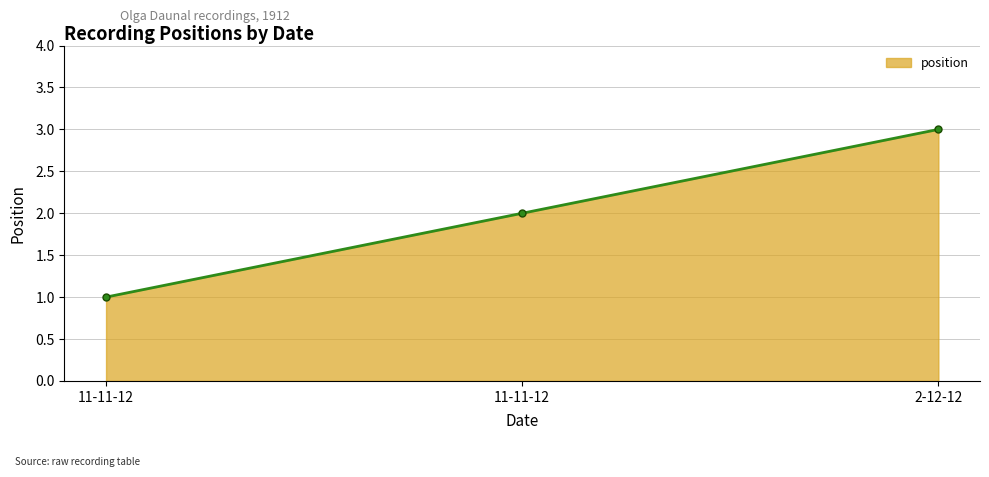

List the labels in order of value, smallest first.

11-11-12, 11-11-12, 2-12-12